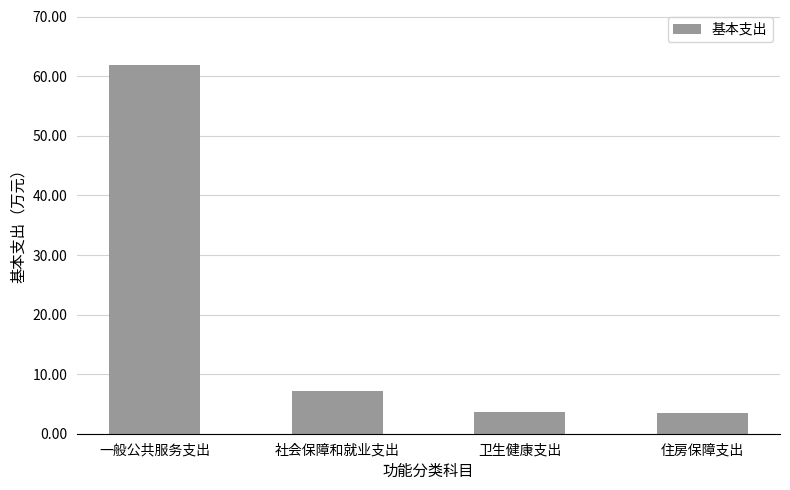

Reading left to right, transcribe all the data shown in this chart.

61.9	7.1	3.6	3.6